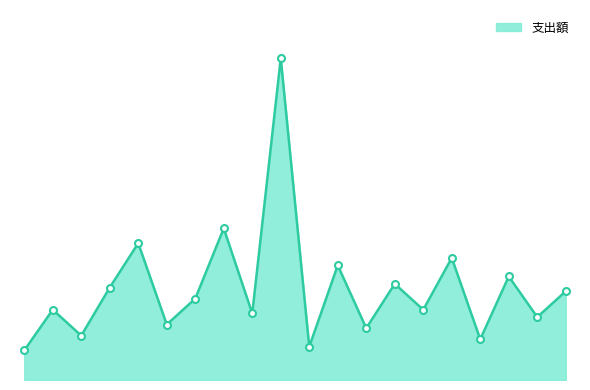

What is the value of the 15th point from the left?

19